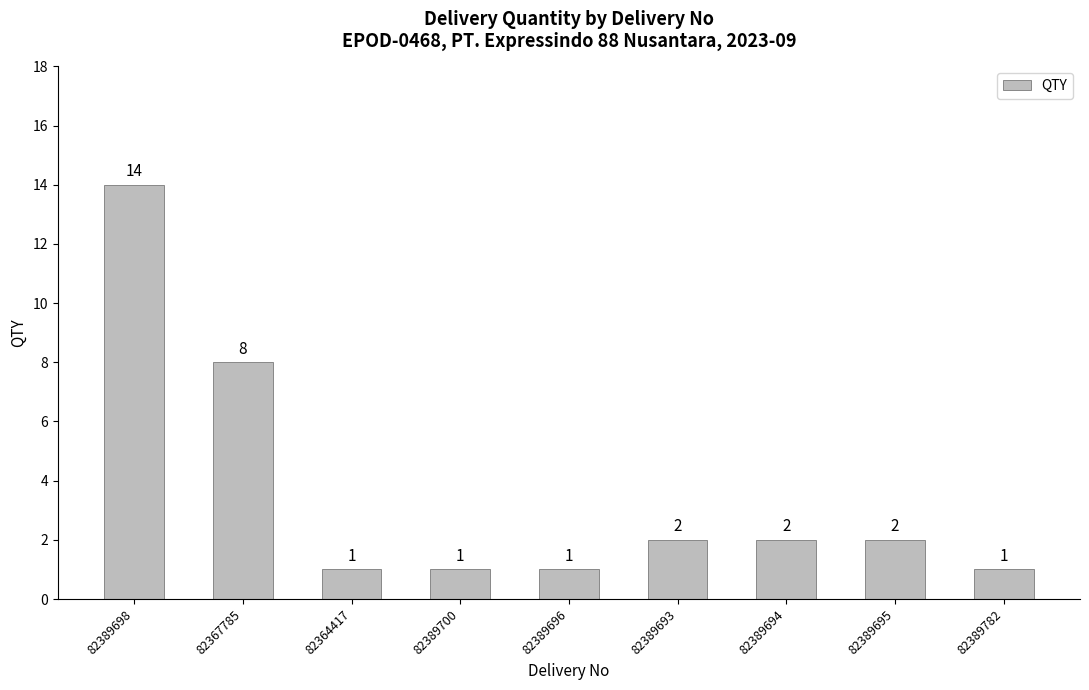

Where is the data nearest to the value 7?

82367785